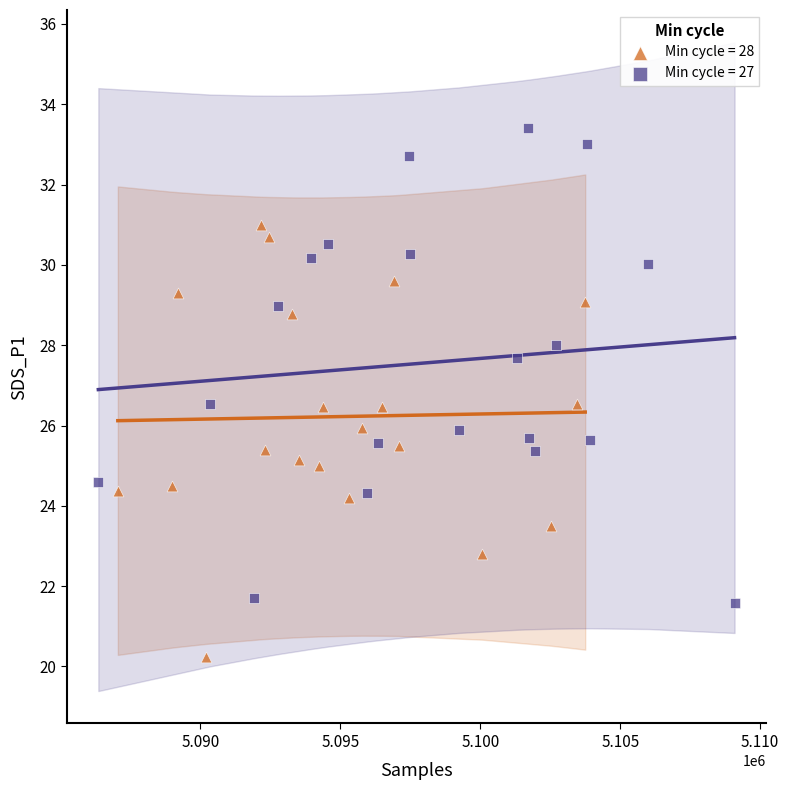

Which series reaches the minimum Y coordinate?

Min cycle = 28